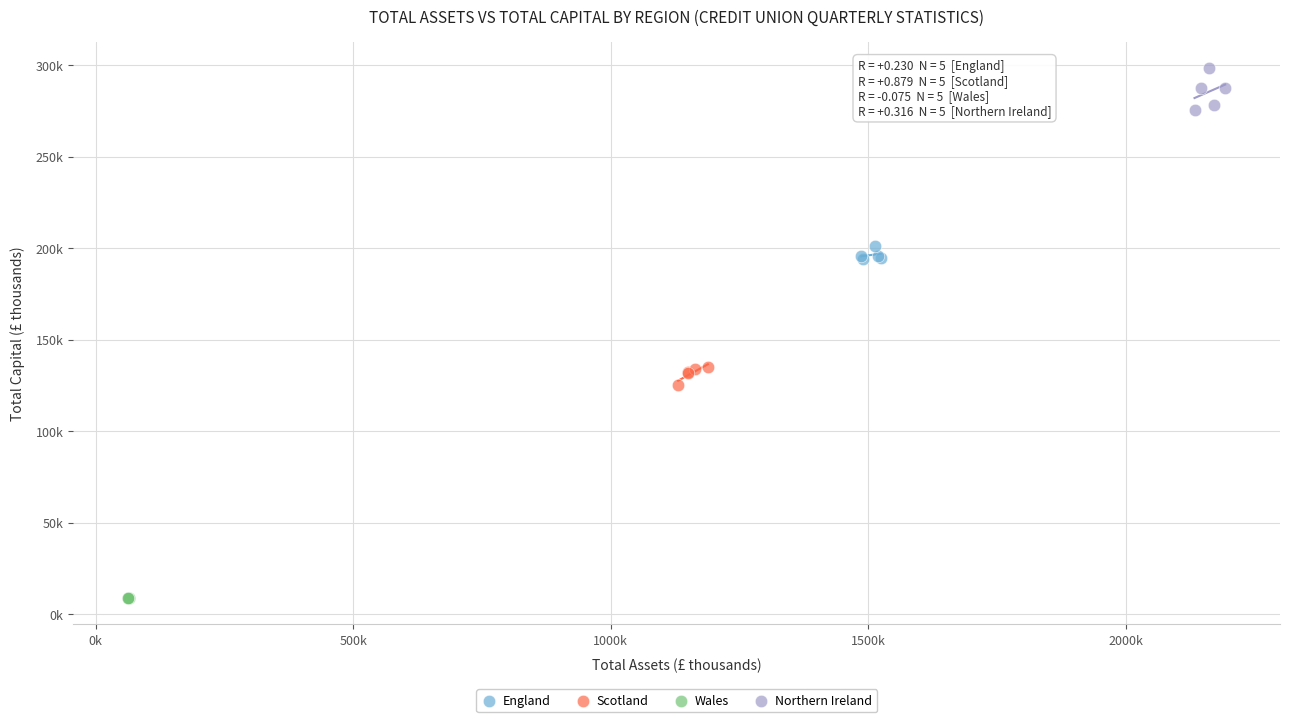

Which series reaches the maximum Y coordinate?

Northern Ireland